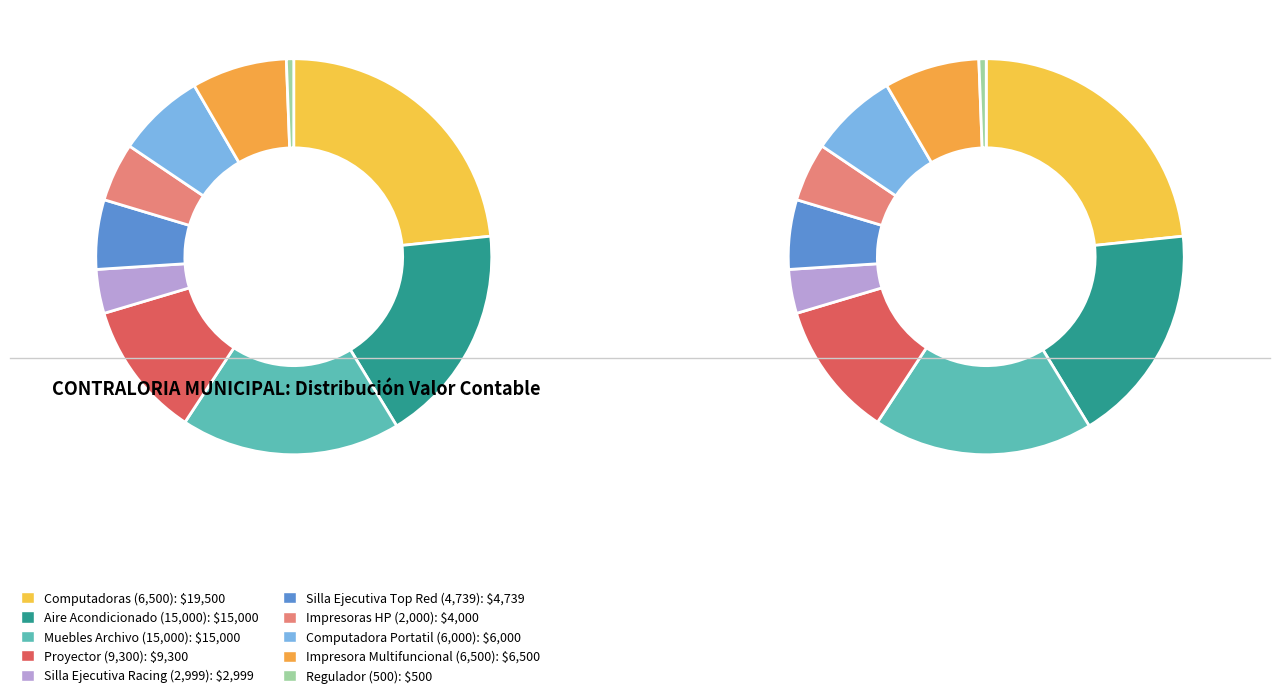

Does COMPUTADORA PORTATIL HP account for over 50% of the chart?

No